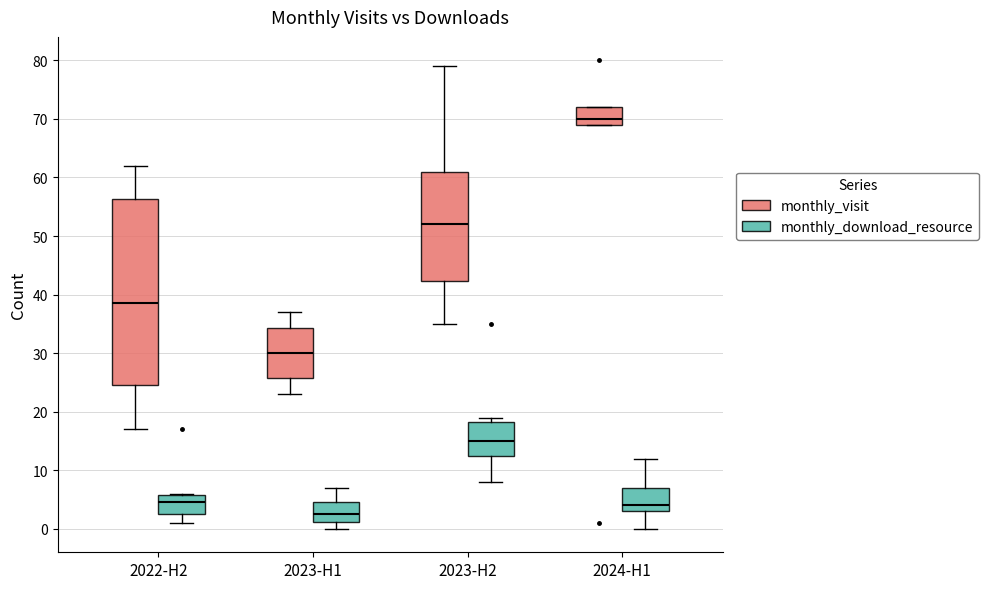

Which box is the tallest, from its lower edge to its upper edge?

2022-H2 (monthly_visit)